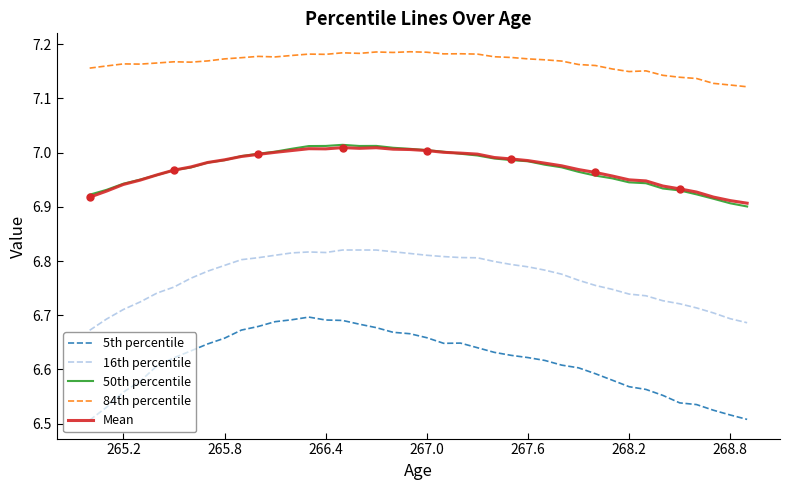

True or false: 84th percentile and Mean intersect in this chart.

False